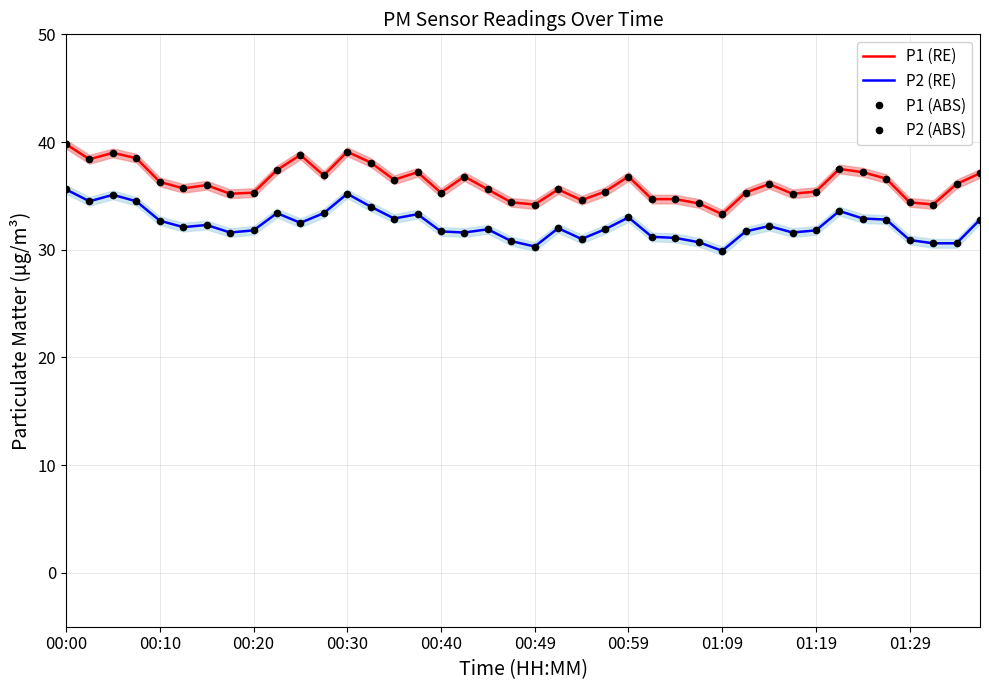

What are all the series names shown in the legend?

P1 (RE), P2 (RE), P1 (ABS), P2 (ABS)